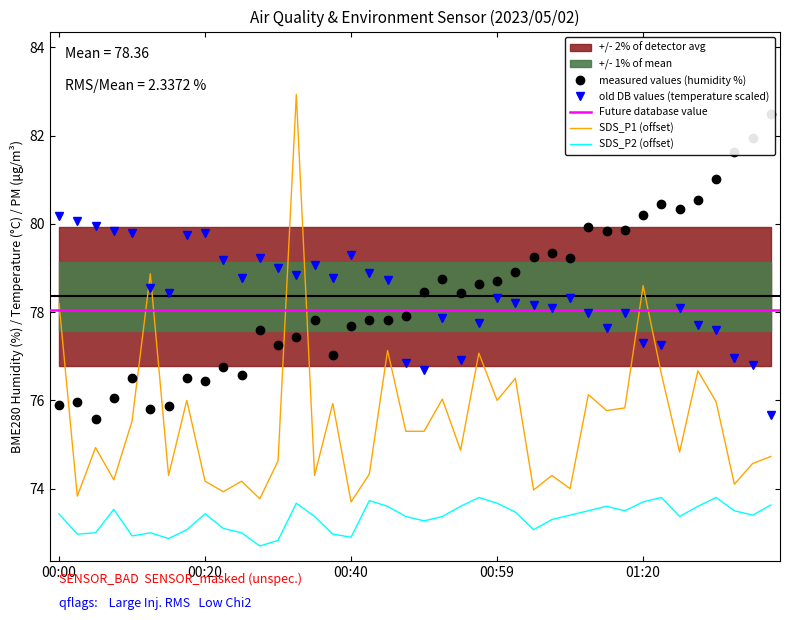

Reading left to right, extract all data points from this chart.

BME280_humidity: 75.9	76.0	75.6	76.0	76.5	75.8	75.9	76.5	76.5	76.8	76.6	77.6	77.3	77.4	77.8	77.0	77.7	77.8	77.8	77.9	78.5	78.8	78.4	78.6	78.7	78.9	79.2	79.3	79.2	79.9	79.8	79.9	80.2	80.5	80.3	80.5	81.0	81.6	82.0	82.5
BME280_temperature: 80.2	80.1	80.0	79.8	79.8	78.6	78.4	79.7	79.8	79.2	78.8	79.2	79.0	78.8	79.1	78.8	79.3	78.9	78.7	76.9	76.7	77.9	76.9	77.8	78.3	78.2	78.2	78.1	78.3	78.0	77.6	78.0	77.3	77.3	78.1	77.7	77.6	77.0	76.8	75.7
SDS_P1: 78.2	73.8	74.9	74.2	75.5	78.9	74.3	76.0	74.2	73.9	74.2	73.8	74.6	82.9	74.3	75.9	73.7	74.3	77.1	75.3	75.3	76.0	74.9	77.1	76.0	76.5	74.0	74.3	74.0	76.1	75.8	75.8	78.6	76.6	74.8	76.7	76.0	74.1	74.6	74.7
SDS_P2: 73.4	73.0	73.0	73.5	72.9	73.0	72.9	73.1	73.4	73.1	73.0	72.7	72.8	73.7	73.4	73.0	72.9	73.7	73.6	73.4	73.3	73.4	73.6	73.8	73.7	73.5	73.1	73.3	73.4	73.5	73.6	73.5	73.7	73.8	73.4	73.6	73.8	73.5	73.4	73.6